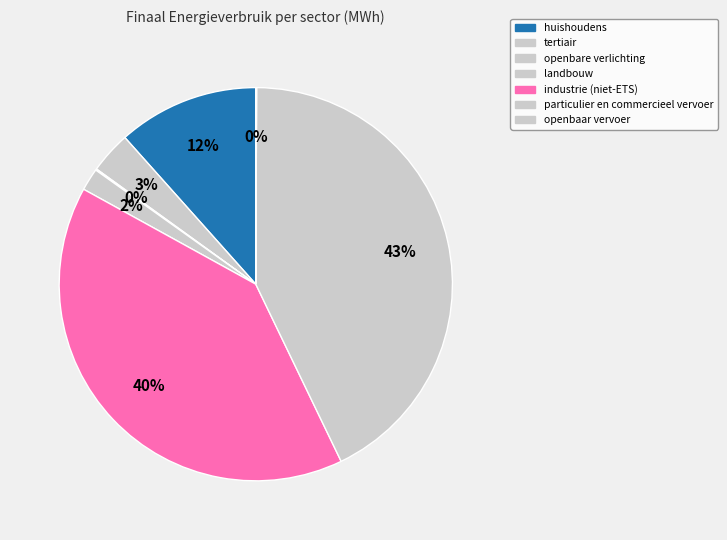

How many segments does this pie chart have?

7